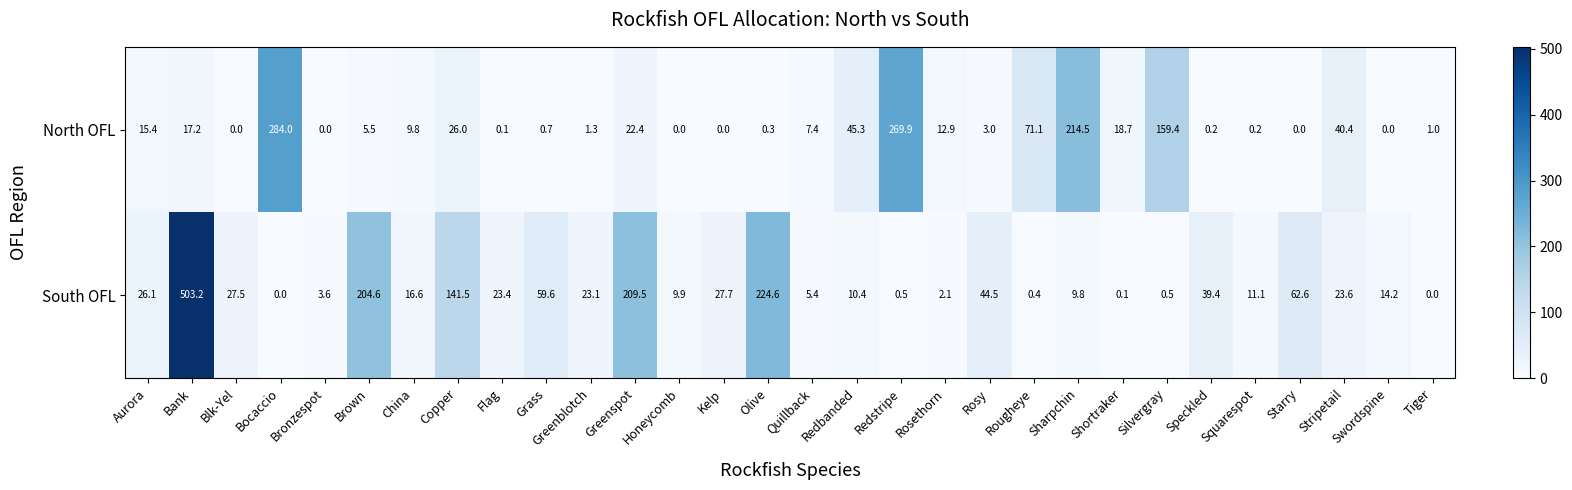

What is the greatest value displayed?

503.2